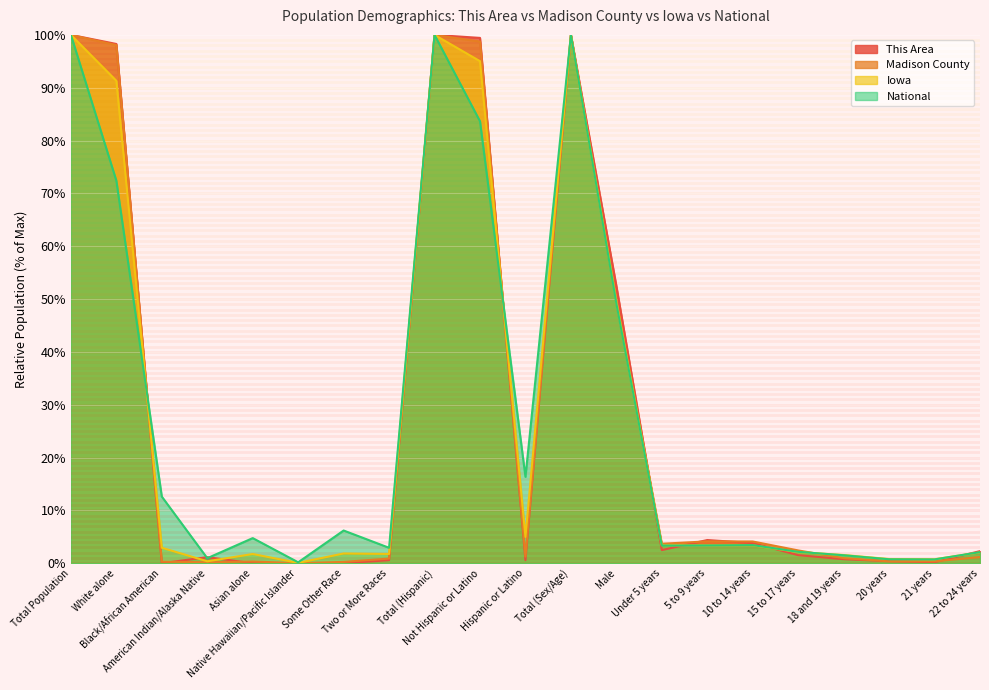

Does the chart display data point markers on the line(s)?

No